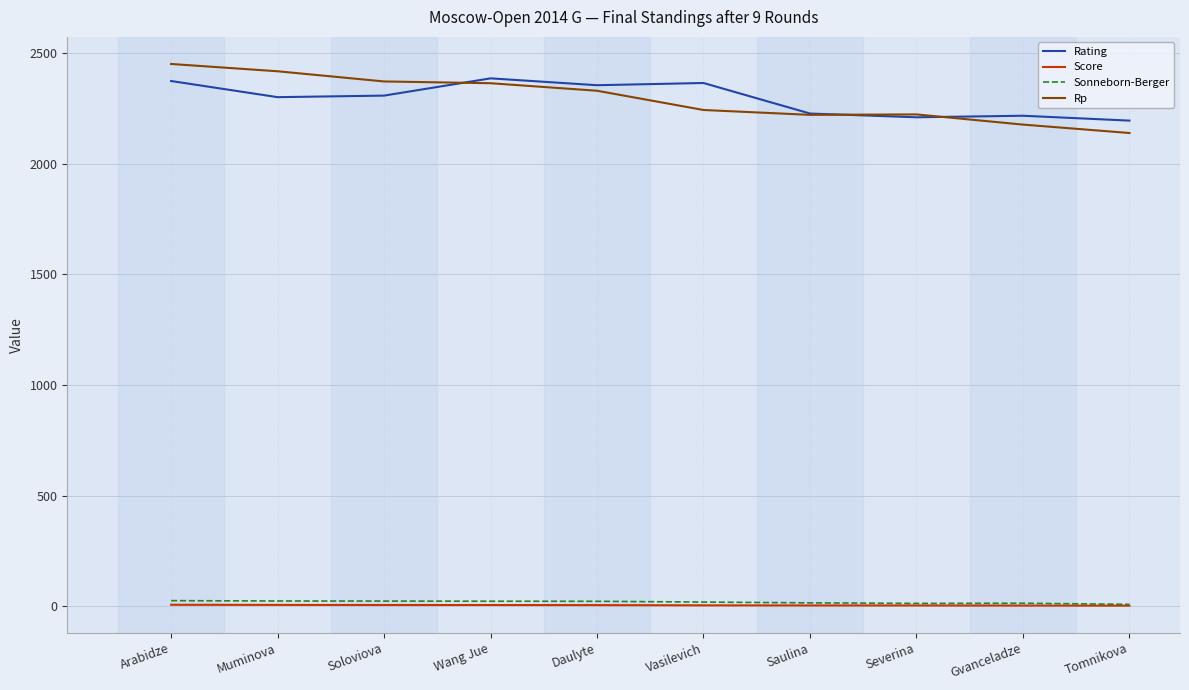

What is the total value across all series at Wang Jue?

4778.0